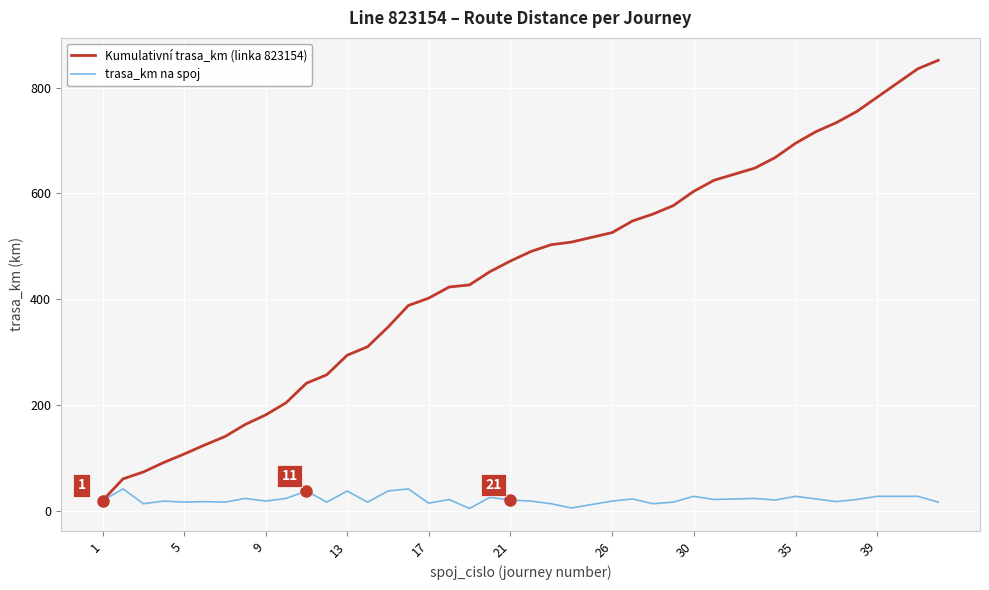

Count the number of categories in the chart.

40